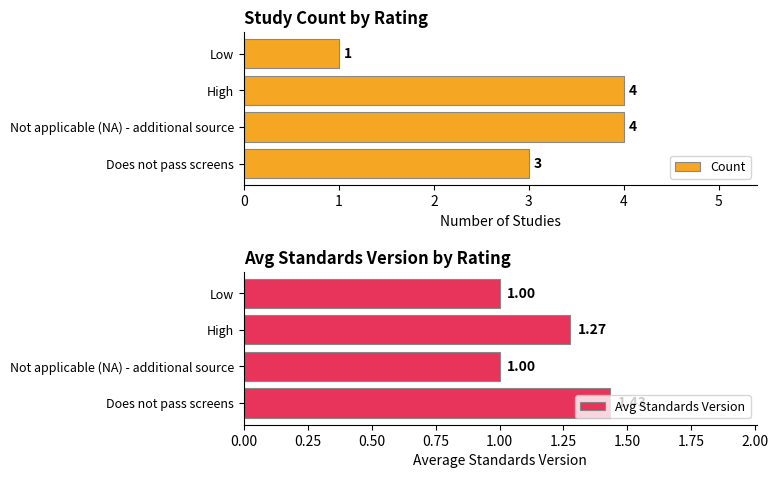

What is the average value of the Avg Standards Version series?

1.2